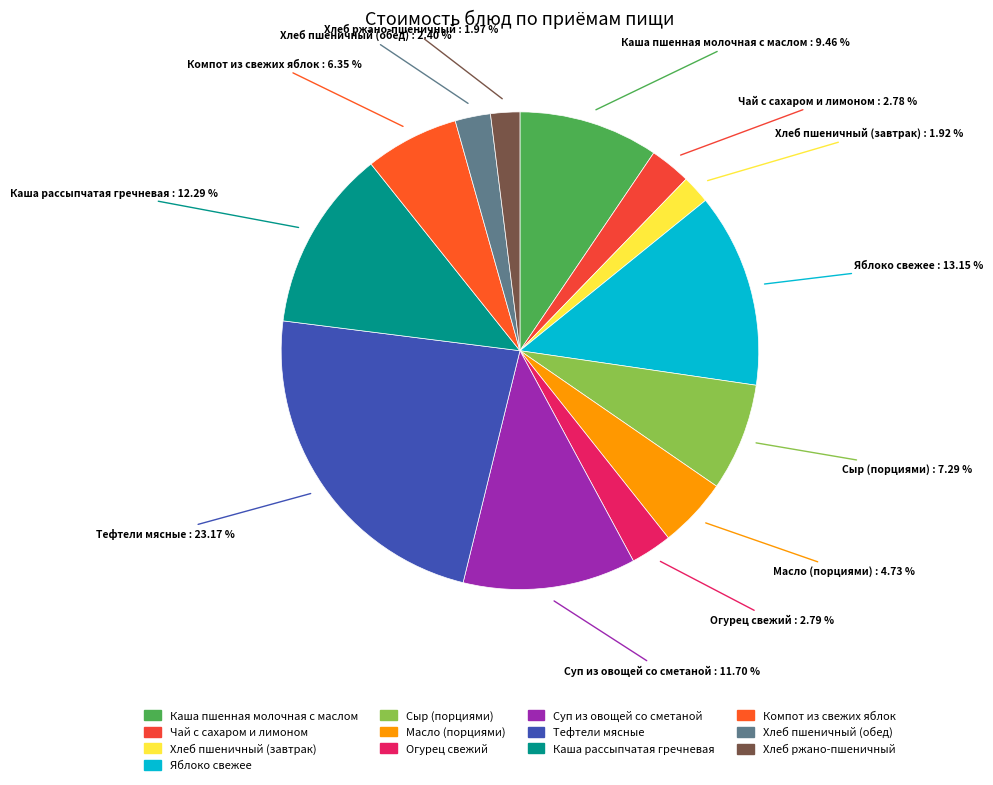

Is it true that Каша рассыпчатая гречневая is 25% of the pie?

False